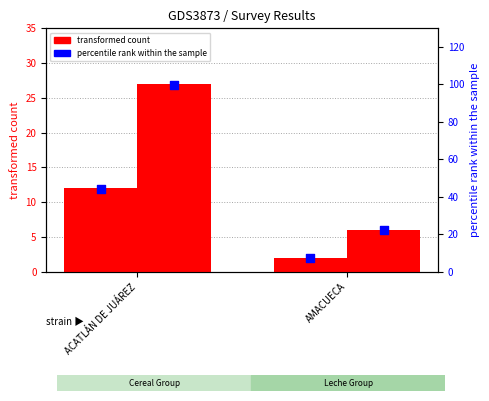

At how many categories does at least one series exceed 6?

2